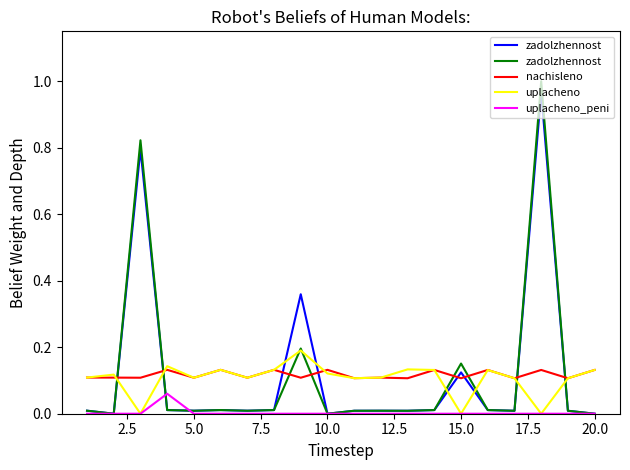

How many lines are shown in the chart?

5